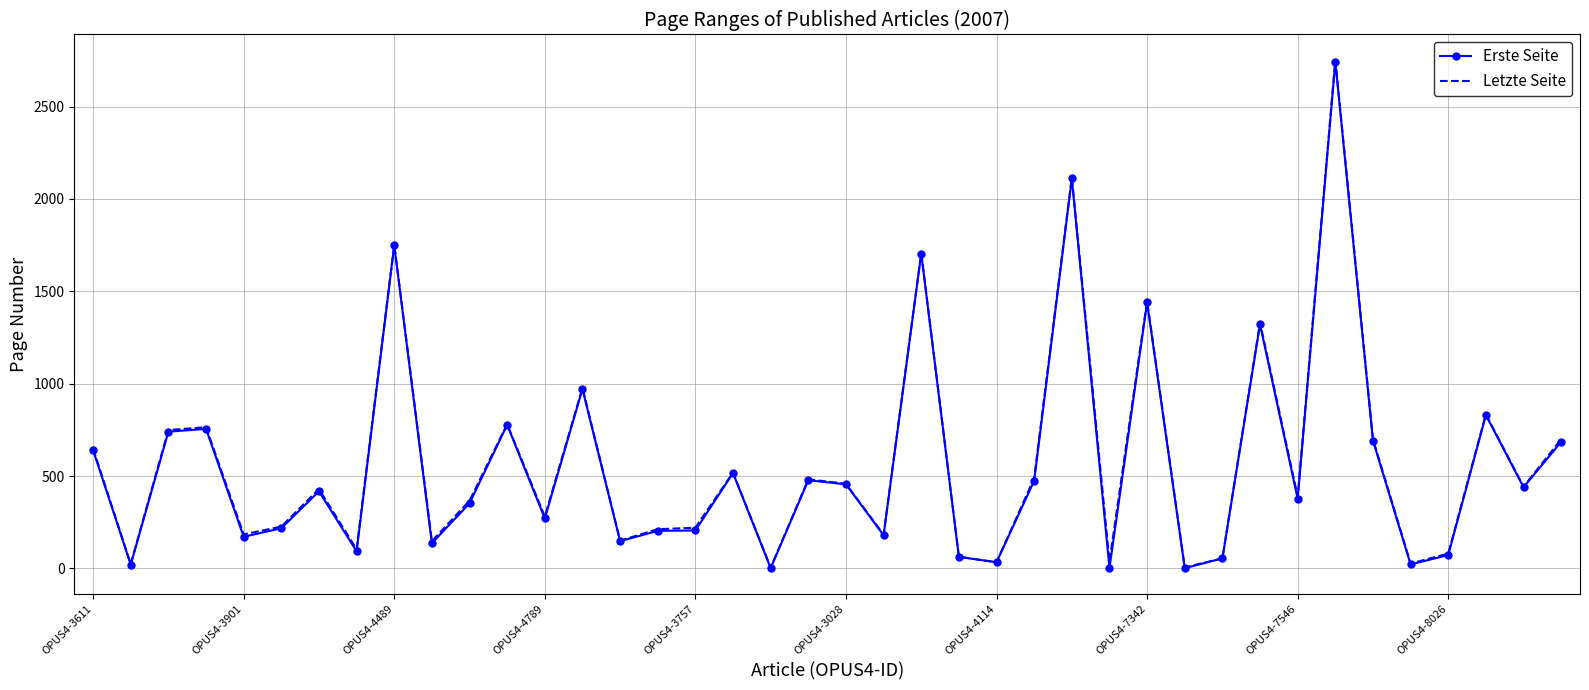

What is the highest value of the Letzte Seite series?

2753